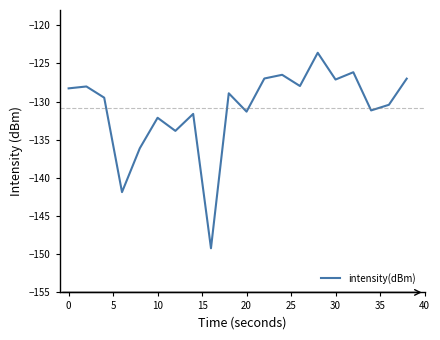

What is the smallest value displayed?

-149.2